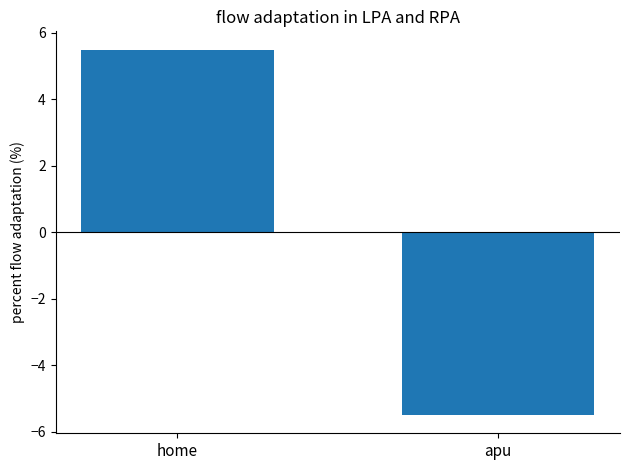

Which has a higher value, apu or home?

home